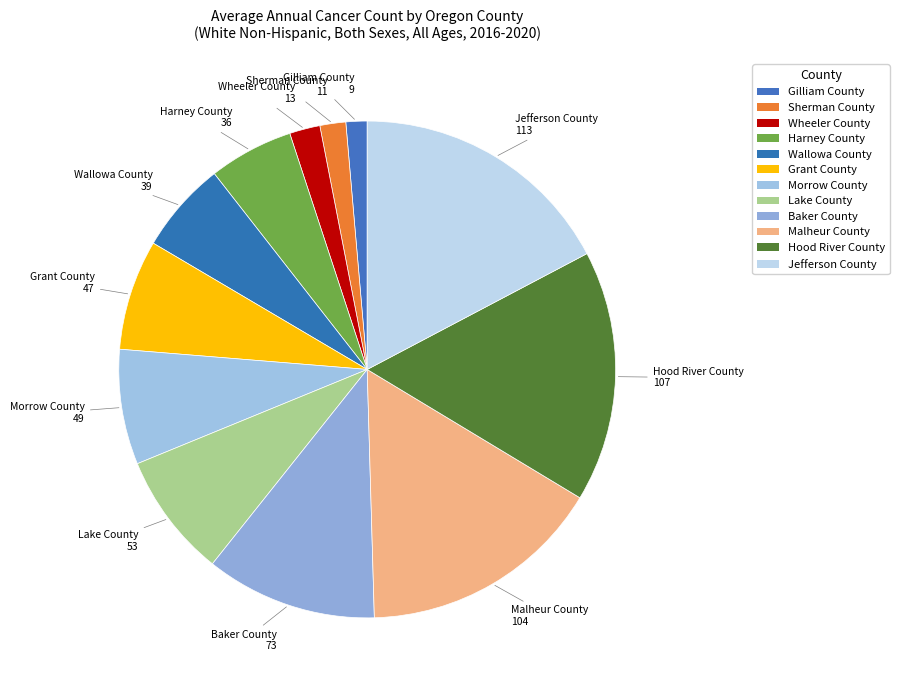

Does Gilliam County represent more than half of the total?

No